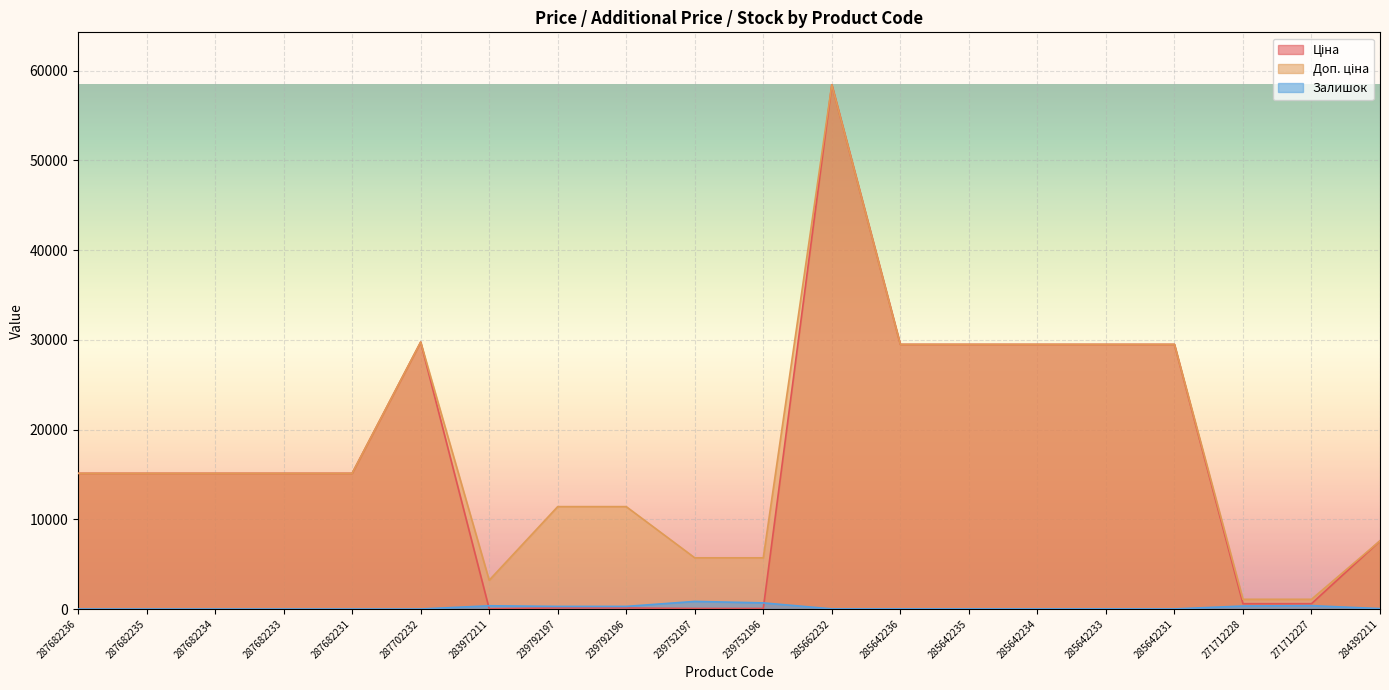

Between 287682231 and 285642235, which series saw the biggest shift?

Ціна